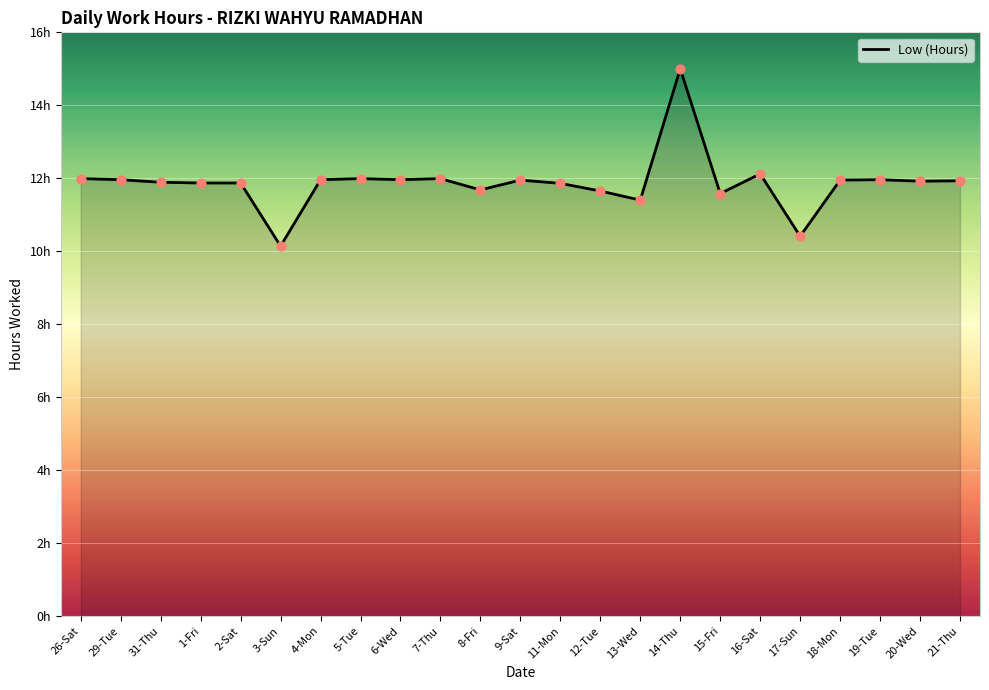

Which has a higher value, 31-Thu or 6-Wed?

6-Wed